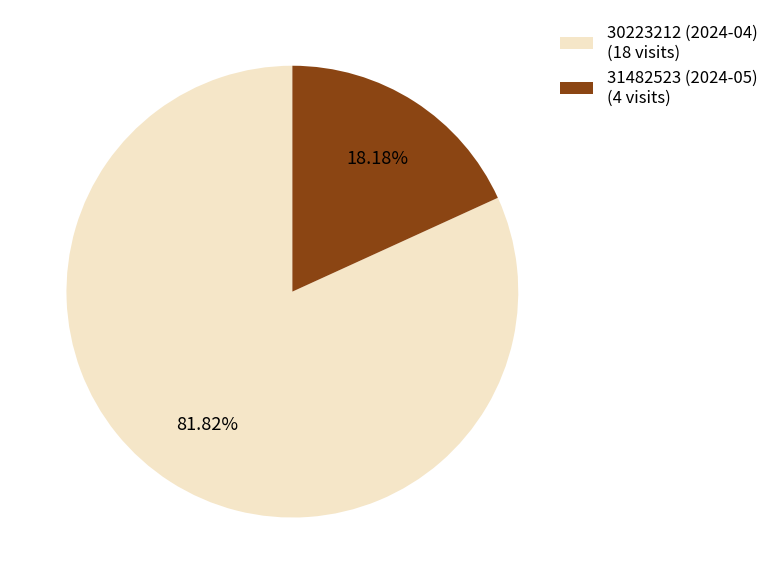

How many slices are in this pie chart?

2